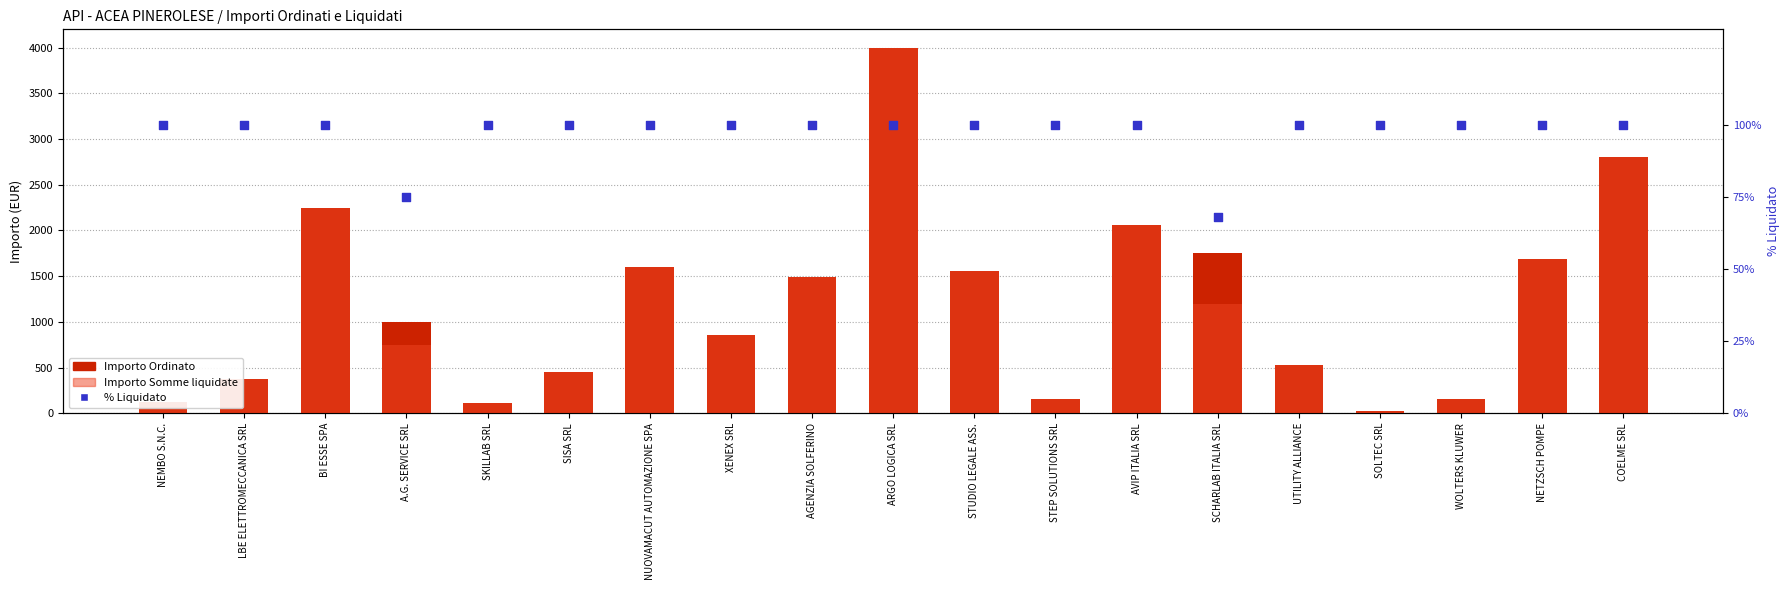

What is the total value across all series at A.G. SERVICE SRL?

1825.0